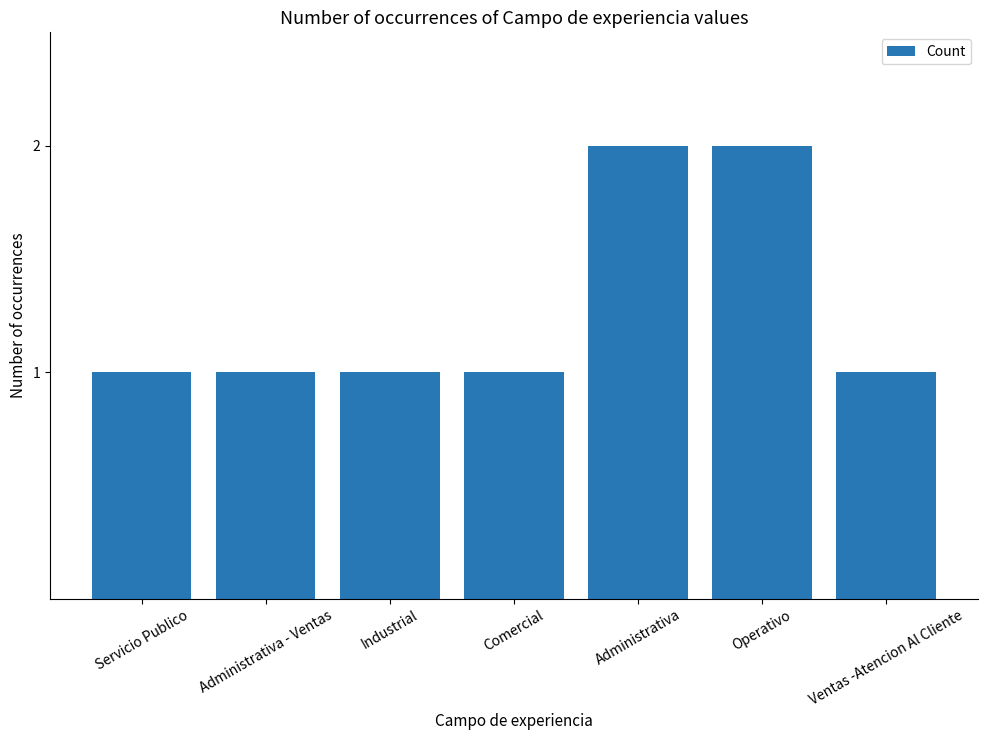

What is the label of the 7th bar from the left?

Ventas -Atencion Al Cliente